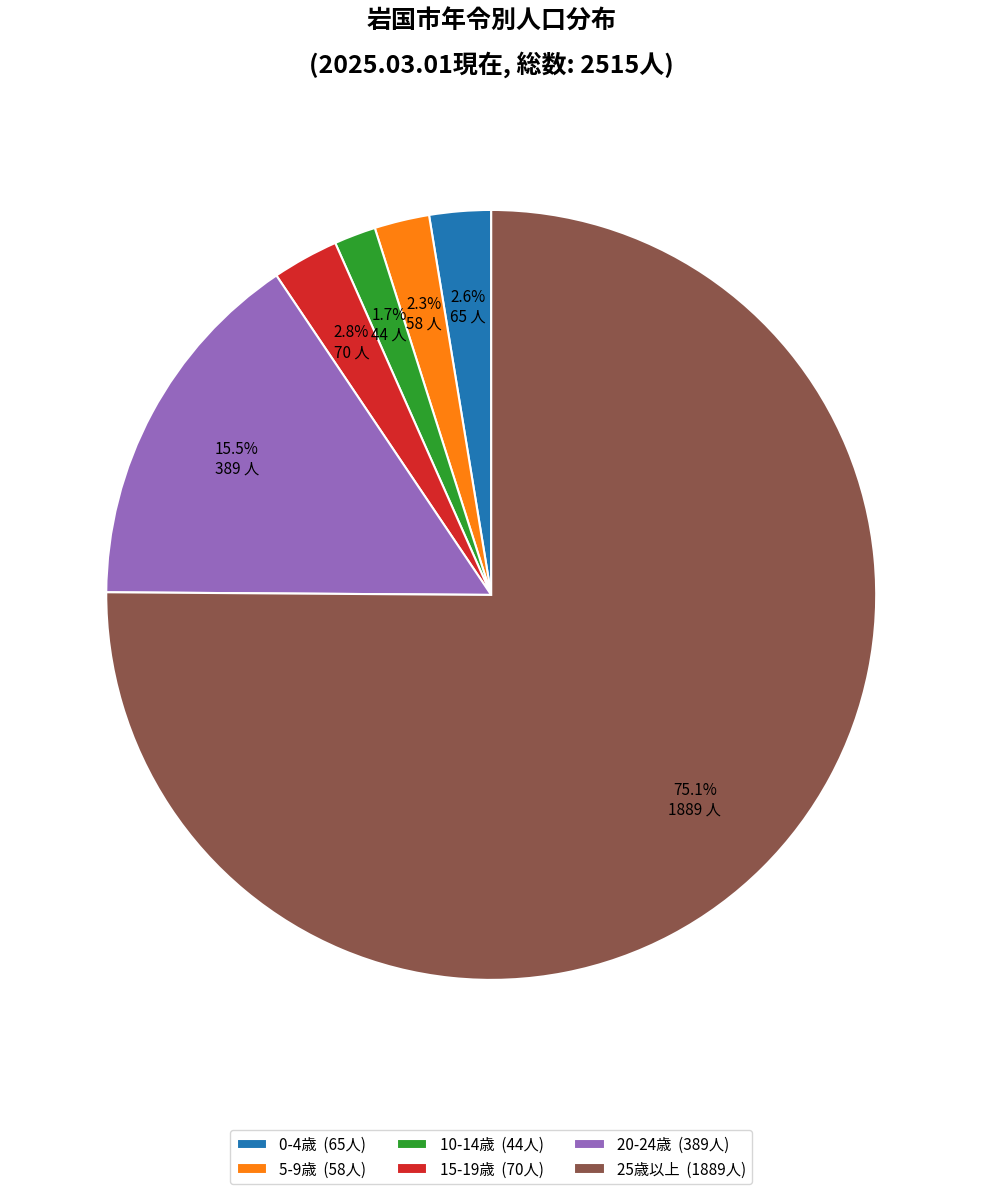

Which has a higher value, 0-4歳 (65人) or 25歳以上 (1889人)?

25歳以上 (1889人)